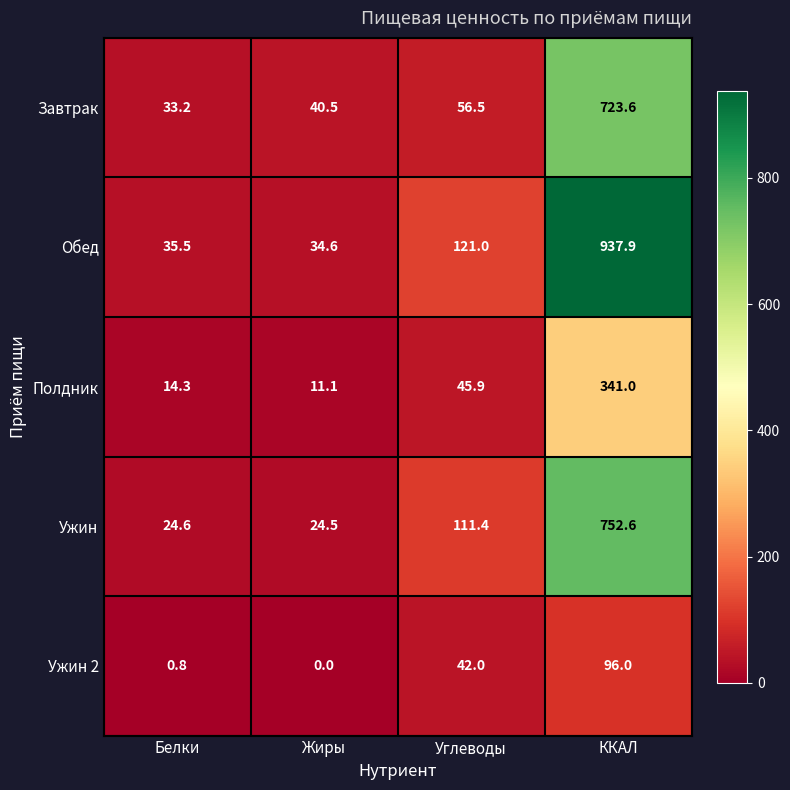

At which category does the chart reach its peak across all series?

ККАЛ